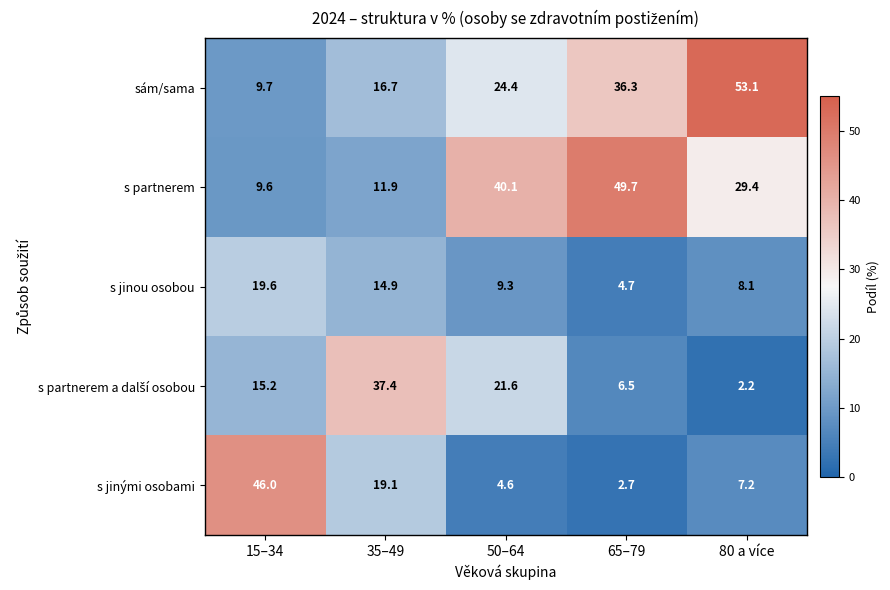

What is the sum of all s jinými osobami values?

79.6